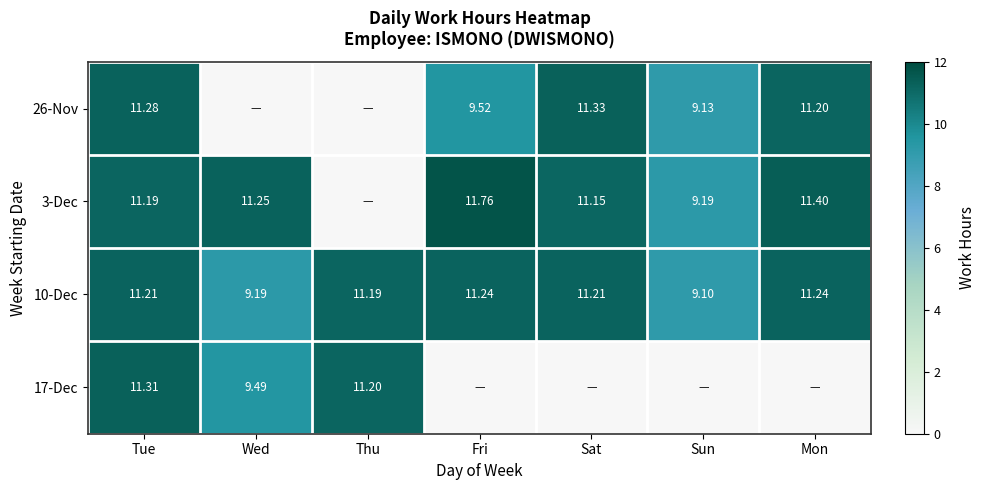

Is the value of 17-Dec at Tue greater than the value of 10-Dec at Wed?

Yes